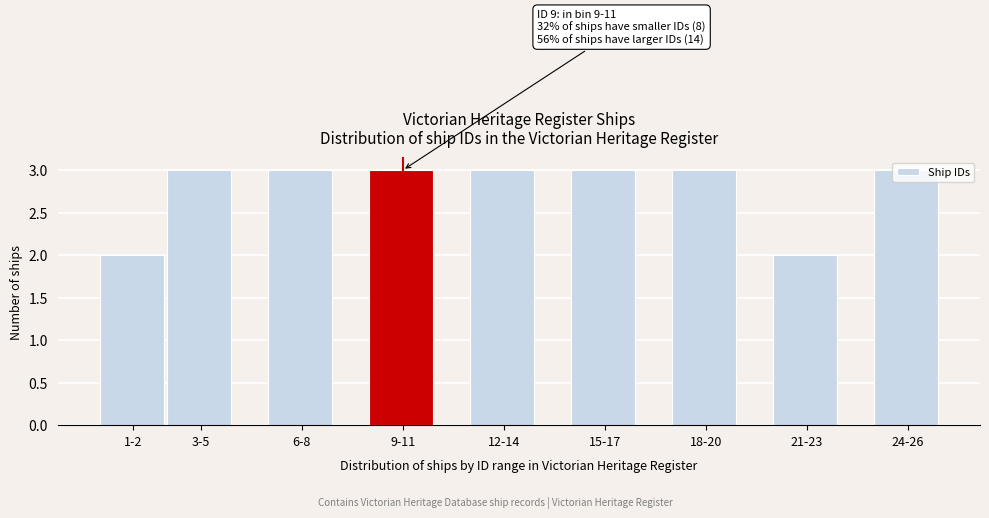

What is the sum of all values?

25